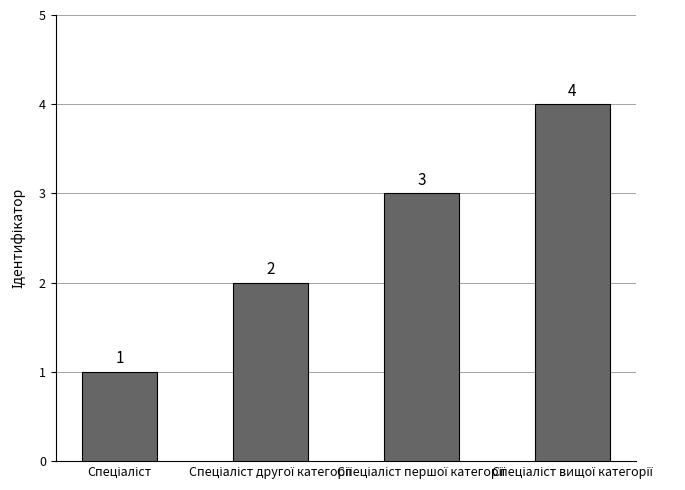

Count the values in the range 2 to 4.

3